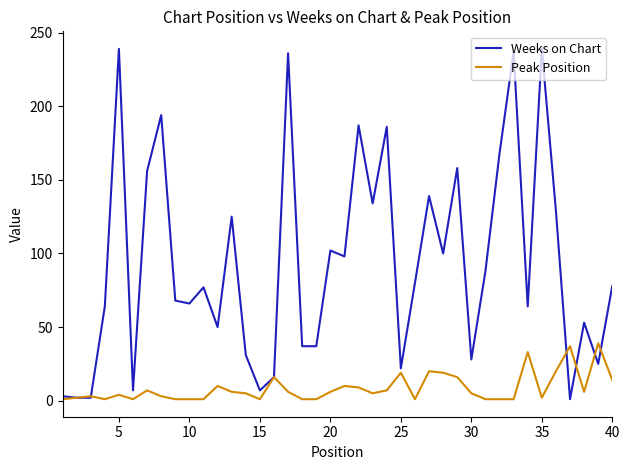

Which series has the largest range (max minus min)?

Weeks on Chart